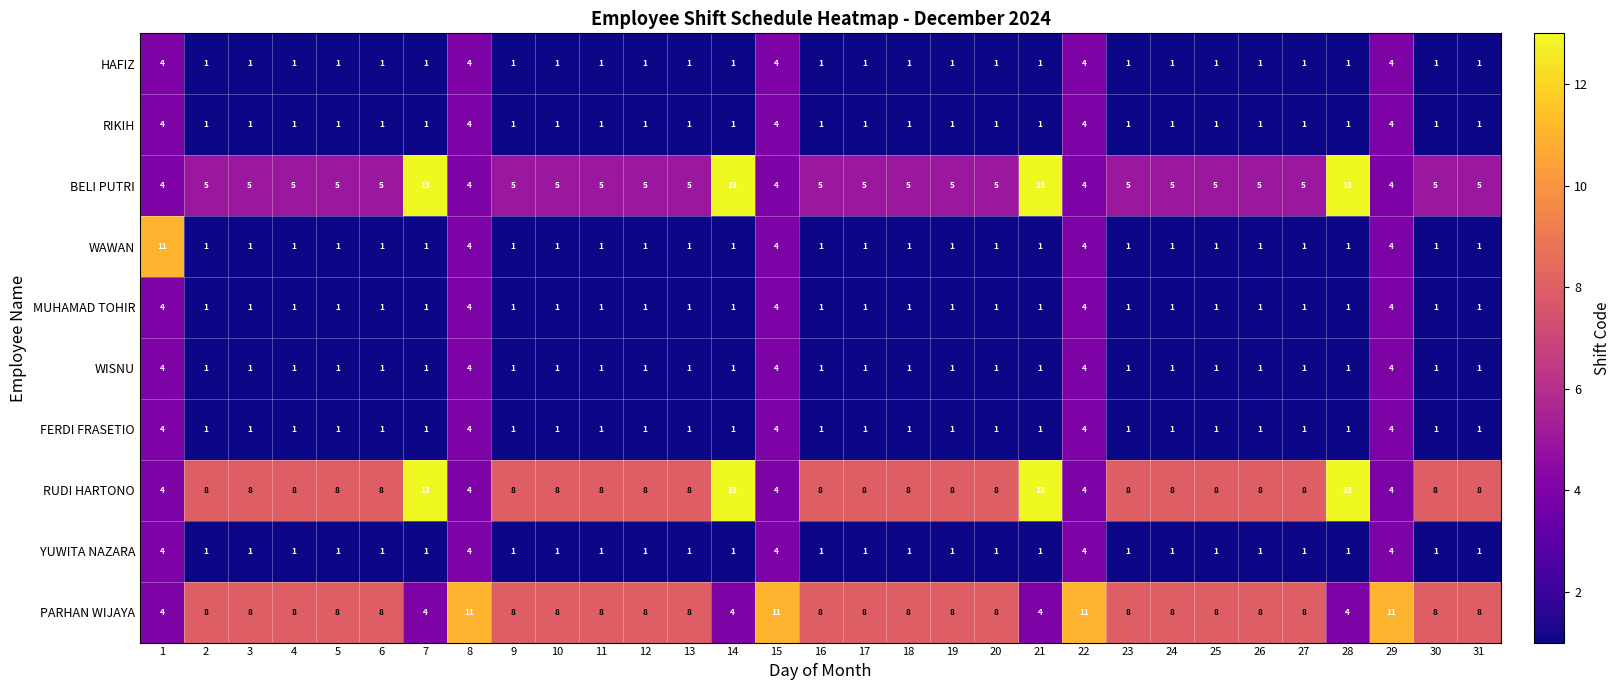

Count the WISNU values in the range 1 to 2.

26